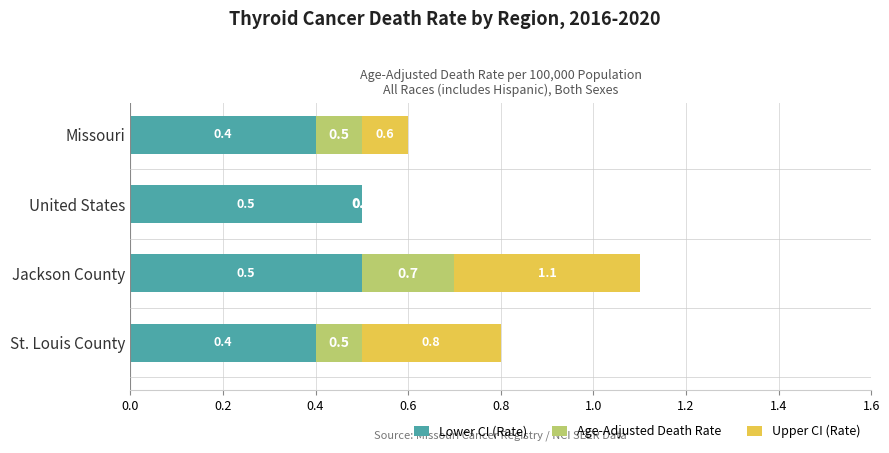

What is the sum of all Lower CI (Rate) values?

1.8